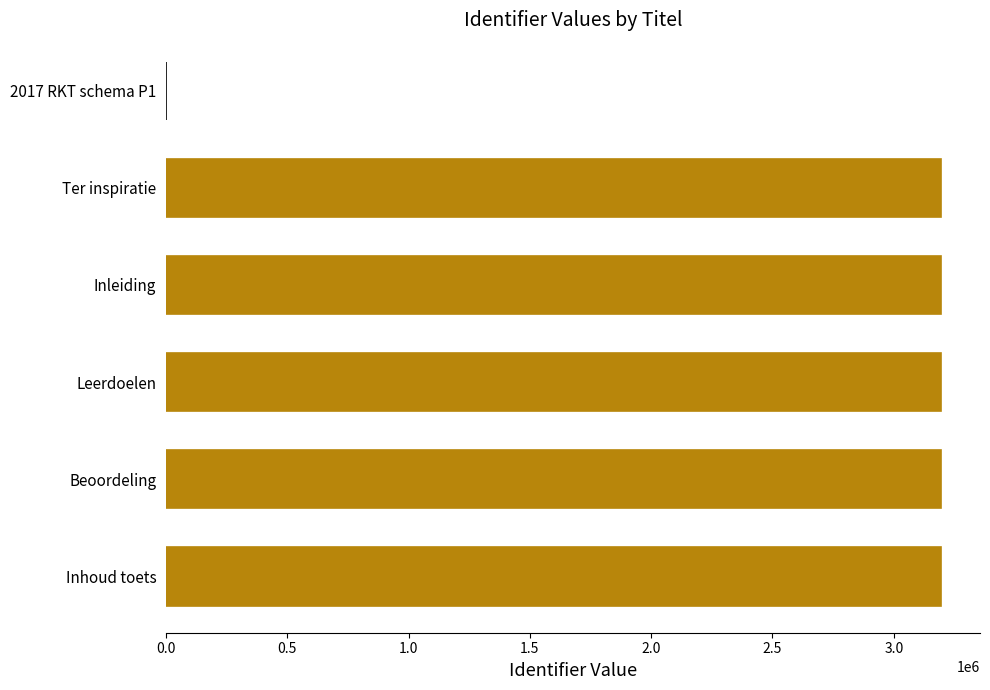

How many series are shown in this chart?

1